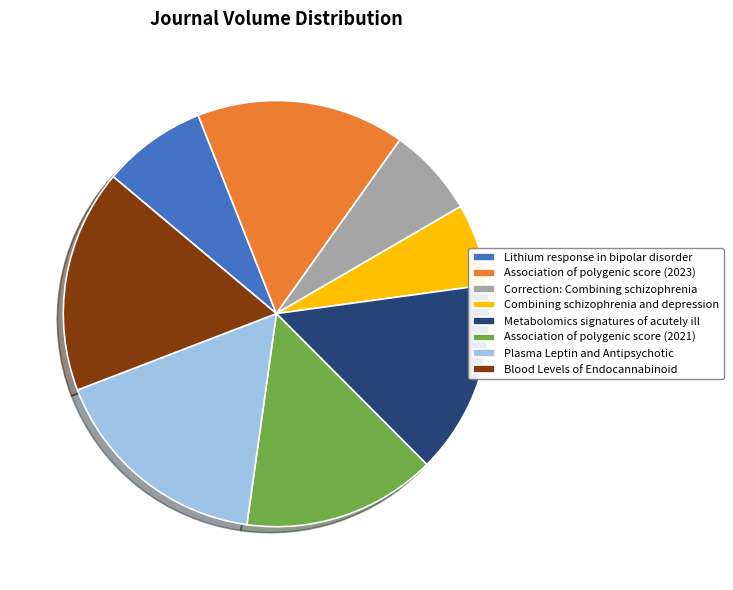

Does Association of polygenic score (2021) represent more than half of the total?

No